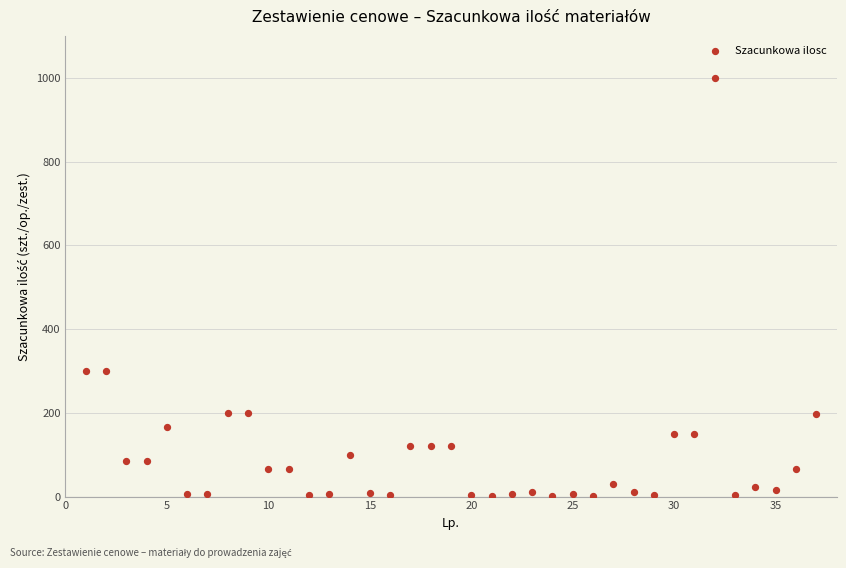

What is the range of Y values (max minus min)?

999